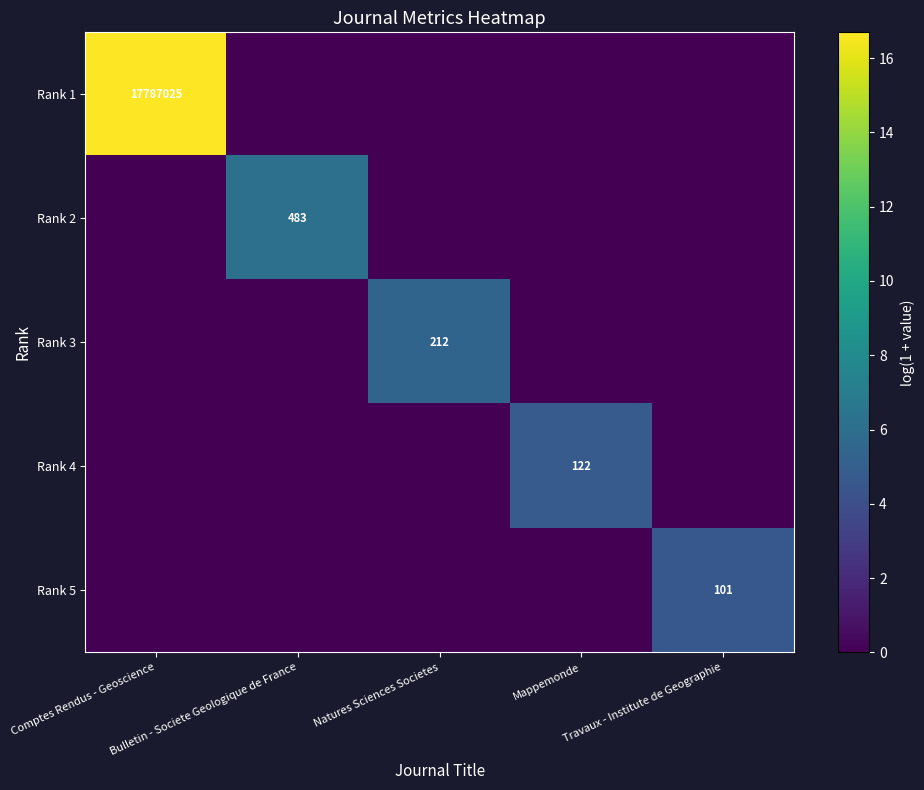

The Rank 5 series shows 2.1 at Mappemonde. True or false?

False